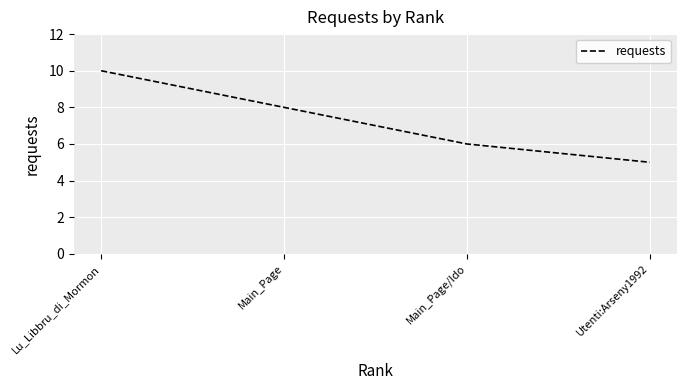

How many lines are shown in the chart?

1